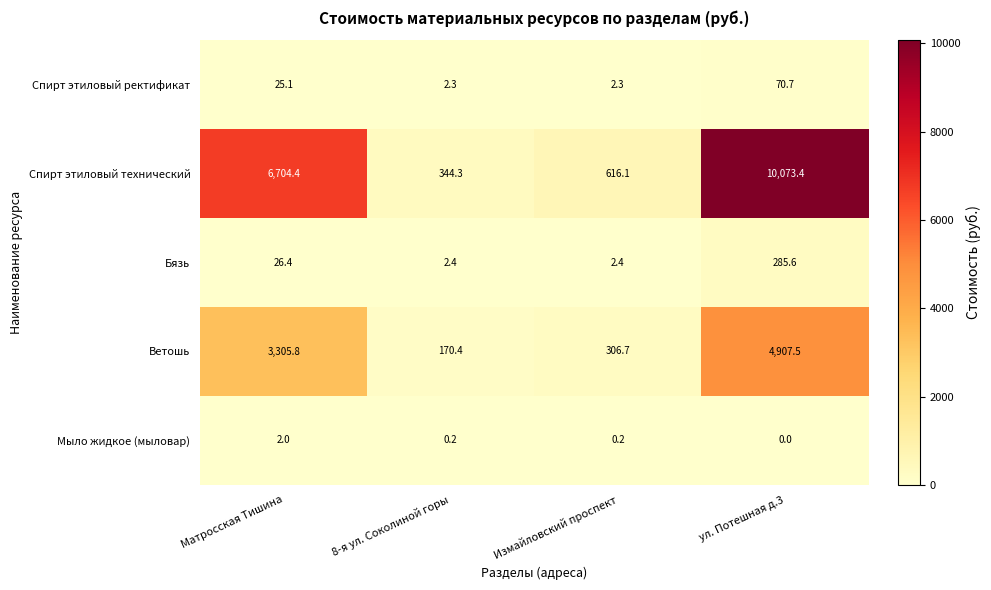

At how many categories does at least one series exceed 2307?

2